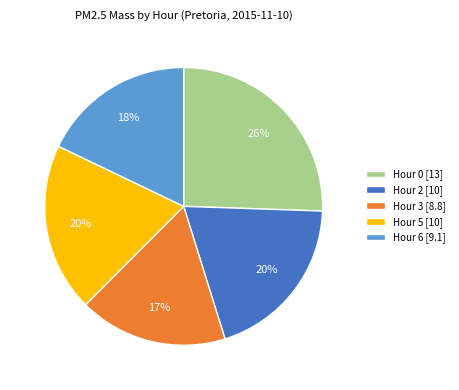

Which has a higher value, Hour 6 [9.1] or Hour 0 [13]?

Hour 0 [13]